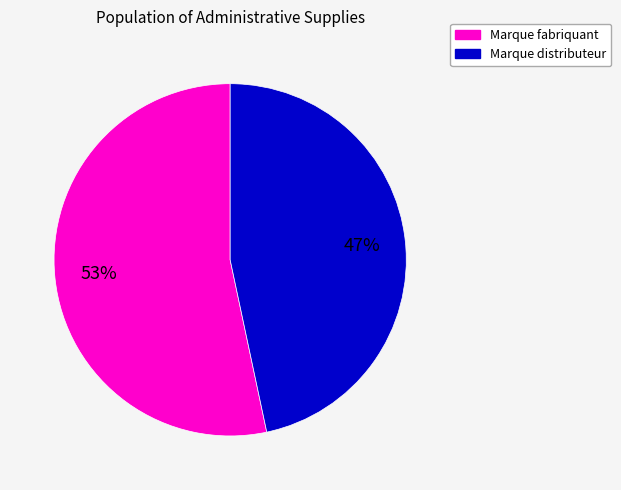

What is the largest slice in the pie chart?

Marque fabriquant